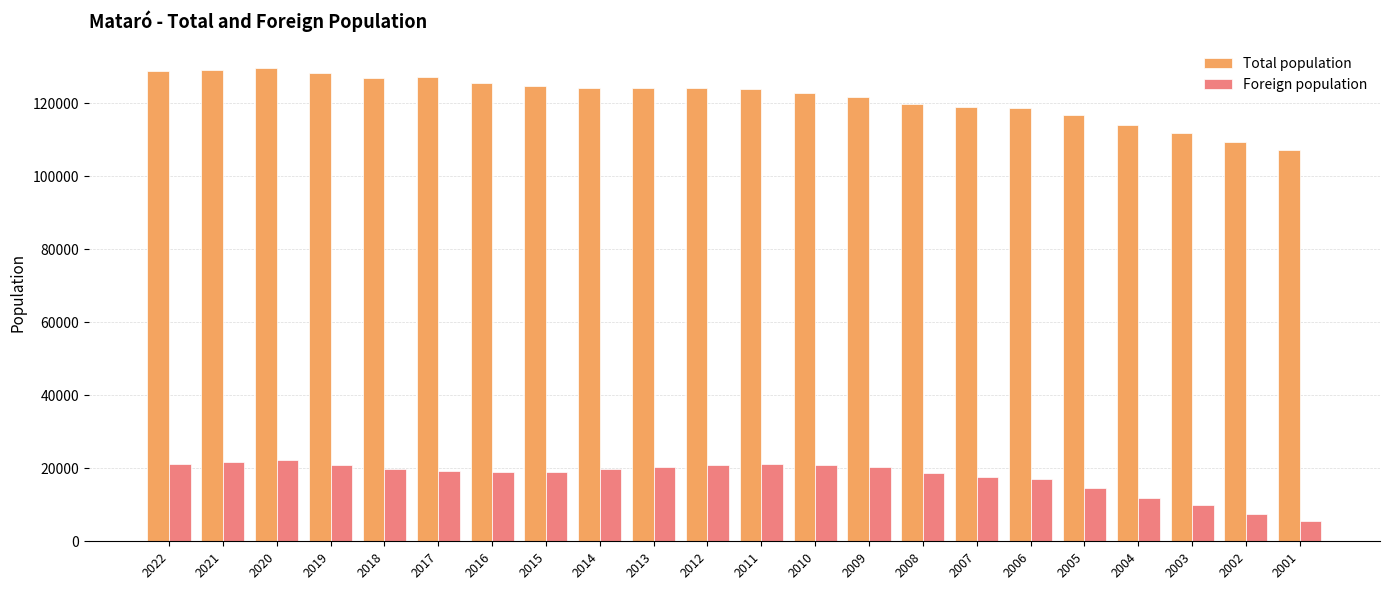

What is the maximum value for Foreign population?

22270